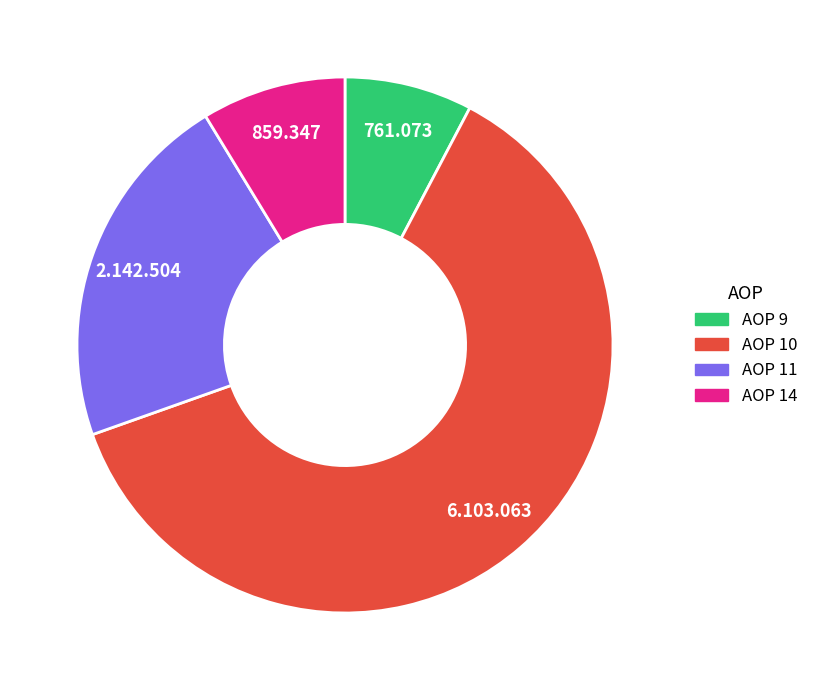

Is the sum of AOP 9 and AOP 10 greater than half?

Yes